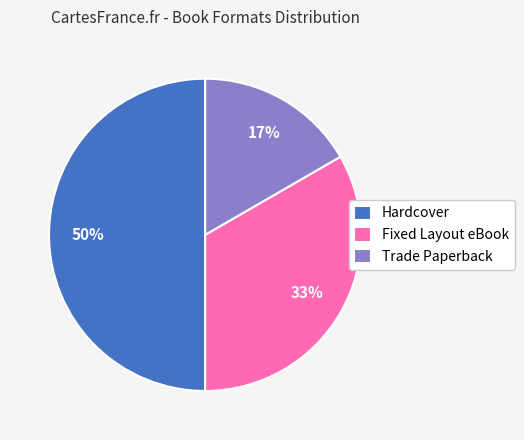

Does Fixed Layout eBook account for over 50% of the chart?

No